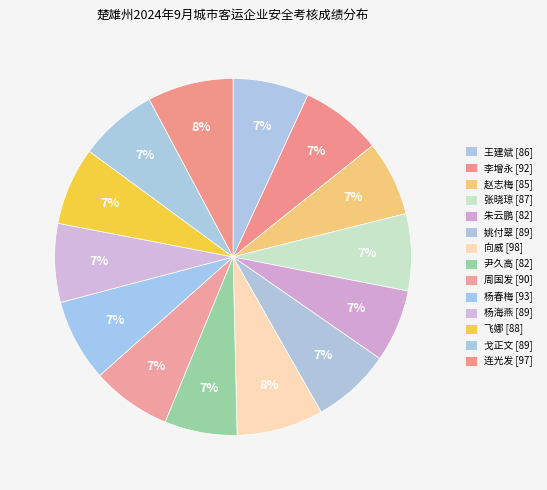

Which category has the smallest portion of the pie?

朱云鹏